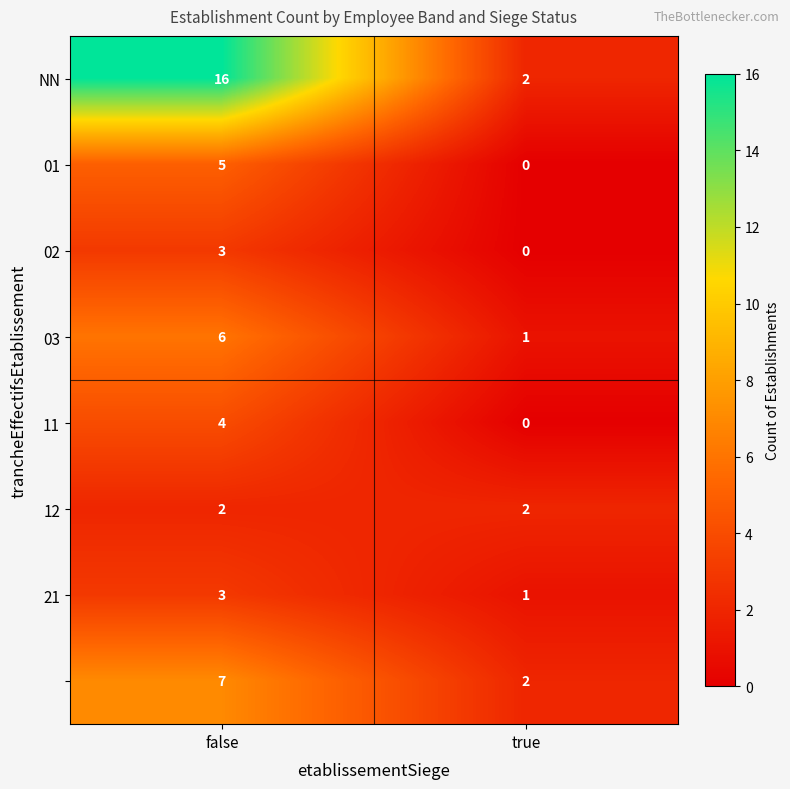

What is the total value across all series at true?

8